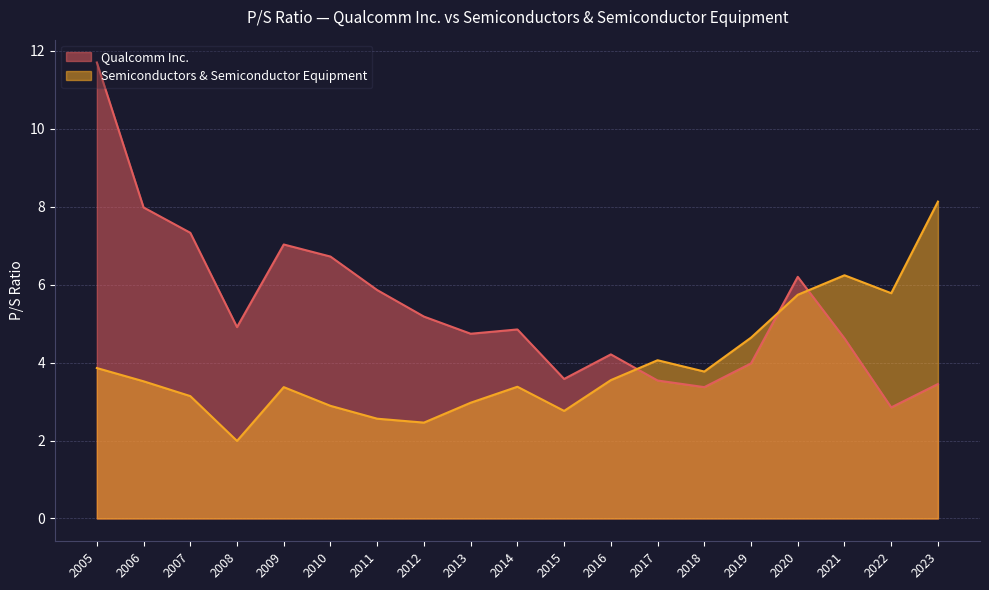

Reading left to right, what are all the values shown in this chart?

Qualcomm Inc.: 2023=3.5	2022=2.9	2021=4.6	2020=6.2	2019=4.0	2018=3.4	2017=3.5	2016=4.2	2015=3.6	2014=4.8	2013=4.7	2012=5.2	2011=5.9	2010=6.7	2009=7.0	2008=4.9	2007=7.3	2006=8.0	2005=11.7
Semiconductors & Semiconductor Equipment: 2023=8.1	2022=5.8	2021=6.2	2020=5.7	2019=4.6	2018=3.8	2017=4.1	2016=3.5	2015=2.8	2014=3.4	2013=3.0	2012=2.5	2011=2.6	2010=2.9	2009=3.4	2008=2.0	2007=3.1	2006=3.5	2005=3.9